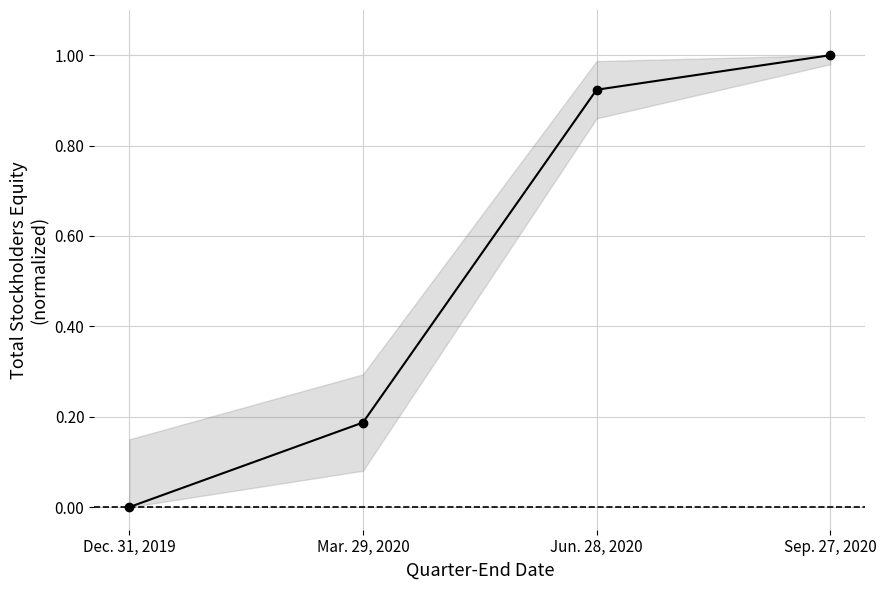

Rank the categories by value from lowest to highest.

Dec. 31, 2019, Mar. 29, 2020, Jun. 28, 2020, Sep. 27, 2020